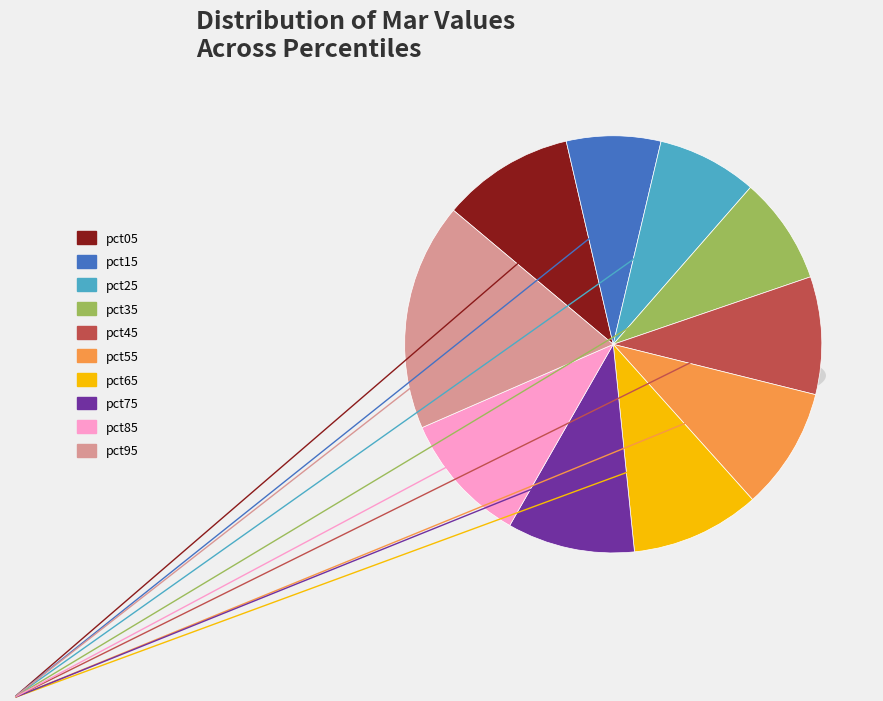

Which has a higher value, pct25 or pct95?

pct95